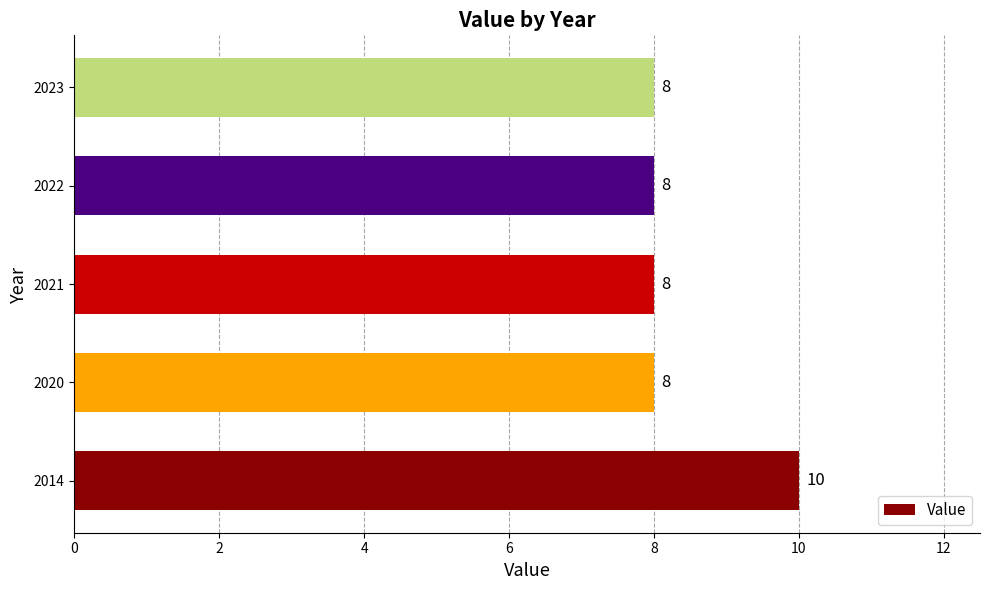

Is it true that the value at 2022 is 8?

True